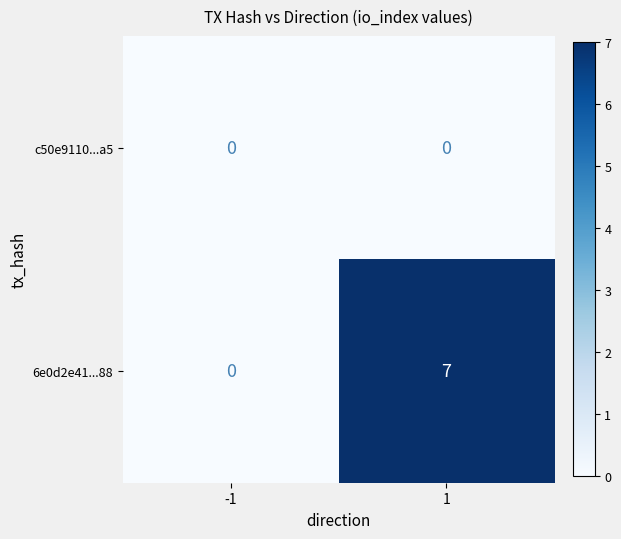

List the series in order of their overall mean, highest first.

6e0d2e41...88, c50e9110...a5